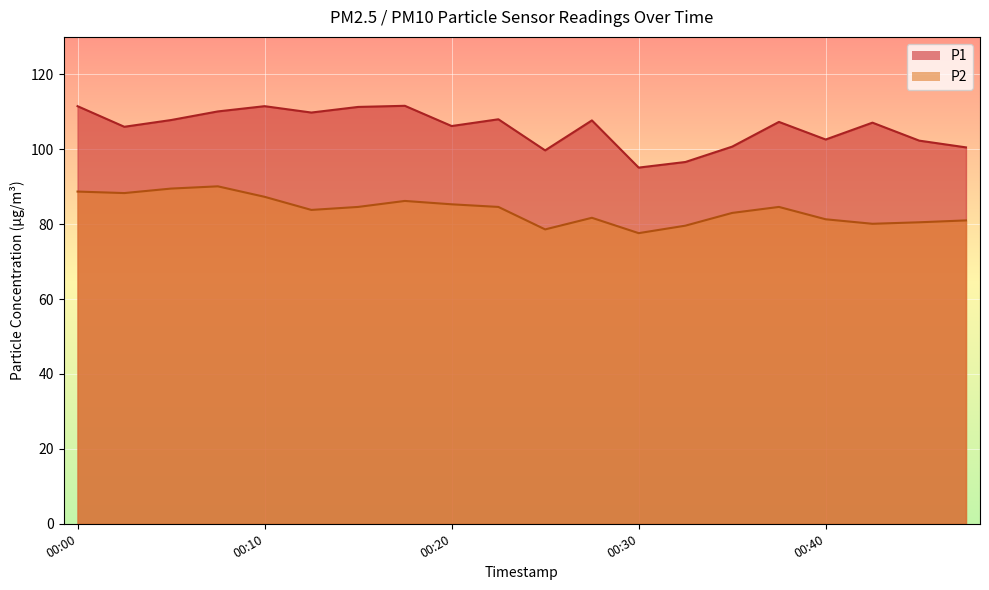

At 00:47, list the series in order from largest to smallest.

P1, P2